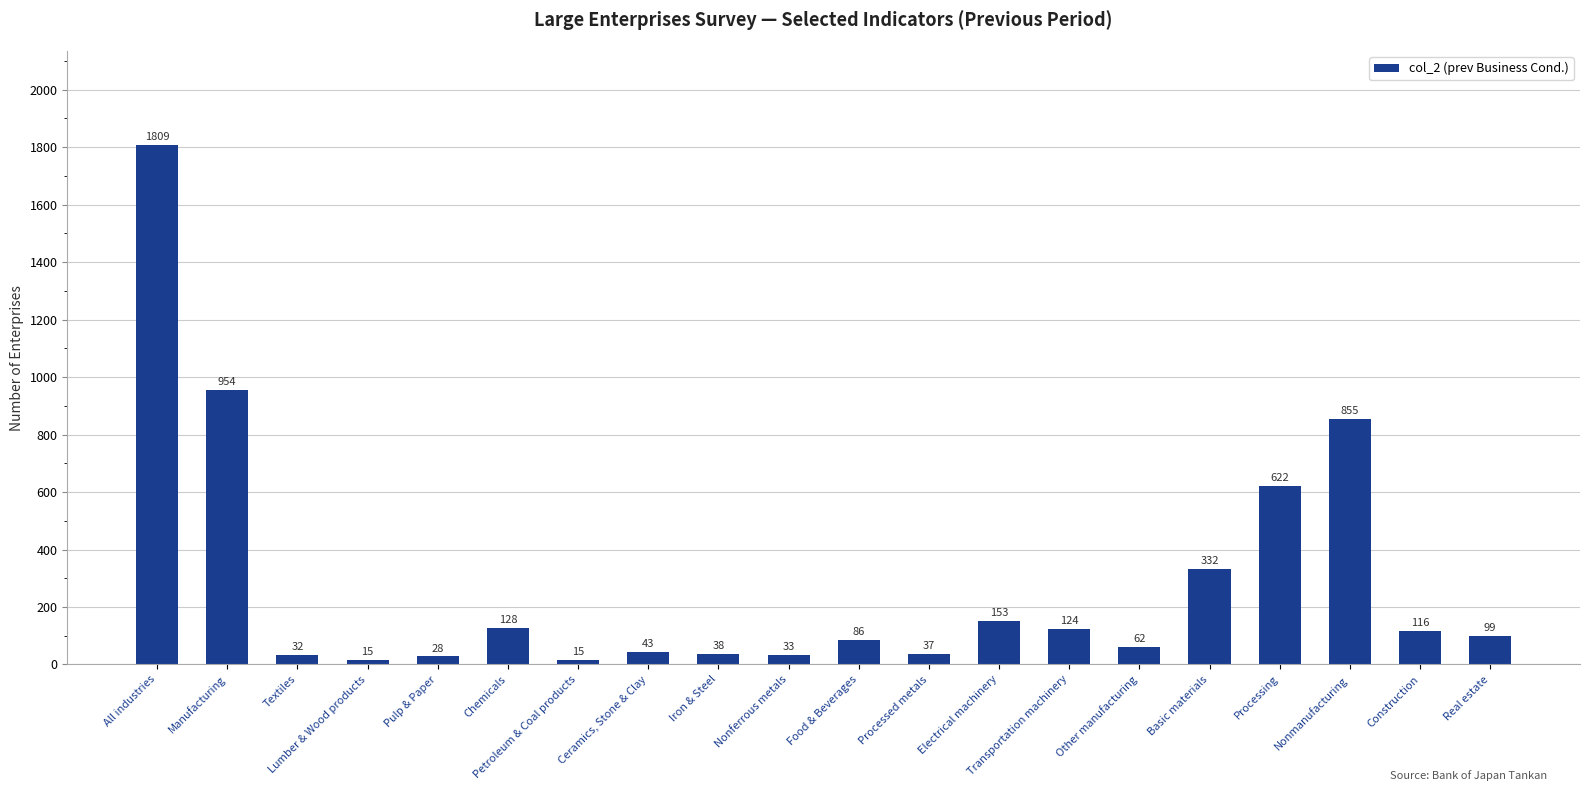

Is it true that the value at Processing is 622?

True